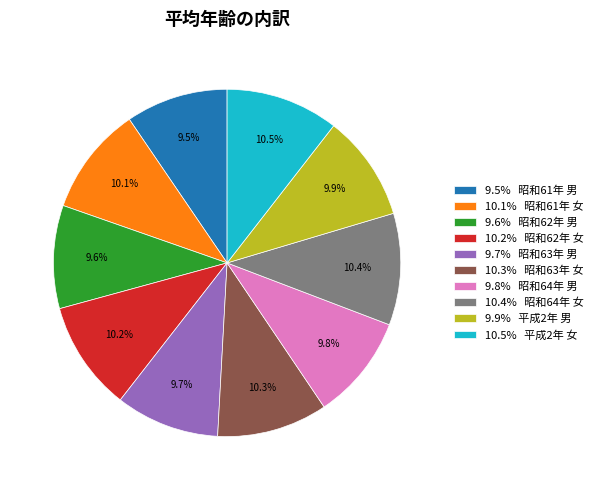

What is the ratio of the value at 10.2% 昭和62年 女 to the value at 9.8% 昭和64年 男?

1.0